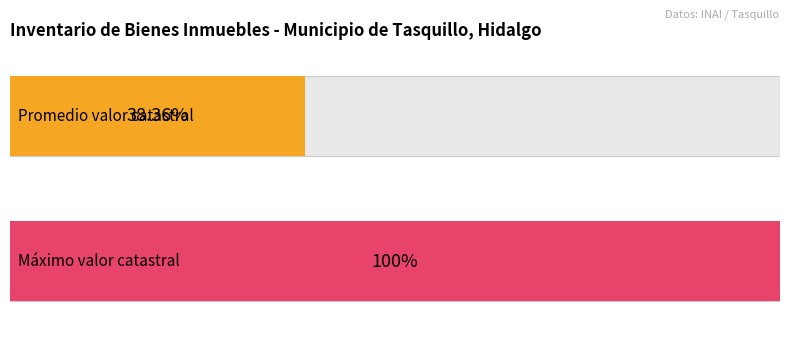

Are the bars grouped side by side (vs. stacked)?

No